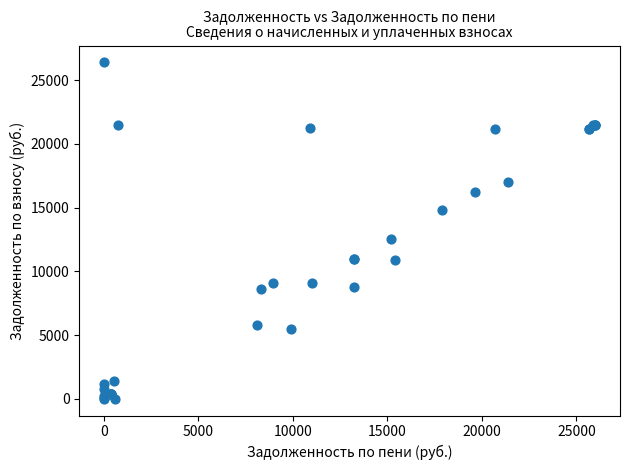

What Y value in the scatter plot is closest to 13204?

12571.3